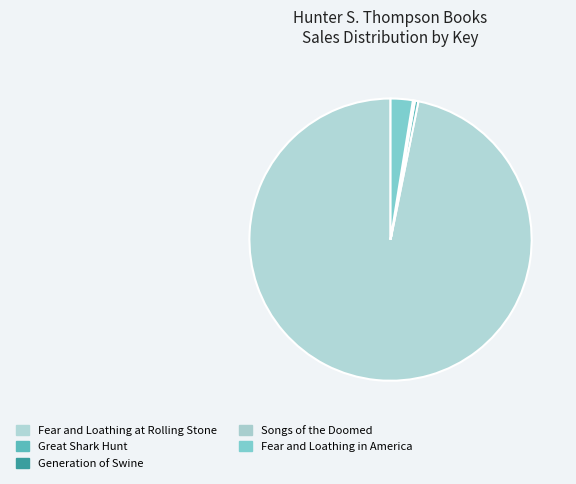

Rank the categories by value from highest to lowest.

Fear and Loathing at Rolling Stone, Fear and Loathing in America, Great Shark Hunt, Generation of Swine, Songs of the Doomed